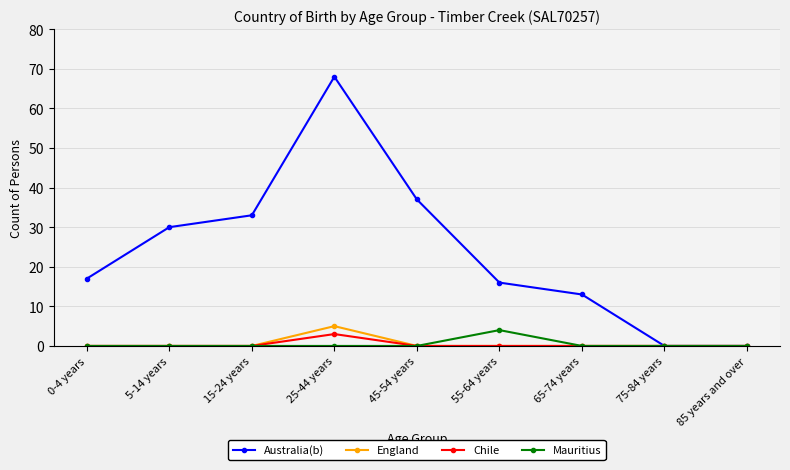

Reading left to right, transcribe all the data shown in this chart.

Australia(b): 17	30	33	68	37	16	13	0	0
England: 0	0	0	5	0	0	0	0	0
Chile: 0	0	0	3	0	0	0	0	0
Mauritius: 0	0	0	0	0	4	0	0	0